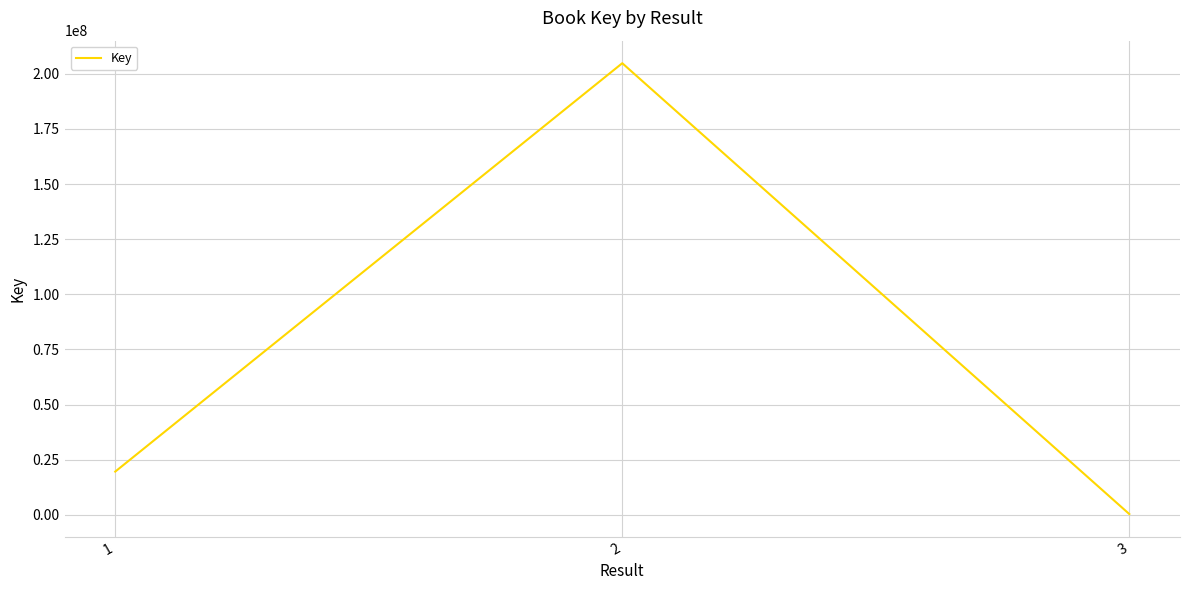

Reading left to right, transcribe all the data shown in this chart.

1=19580651	2=204799090	3=326736